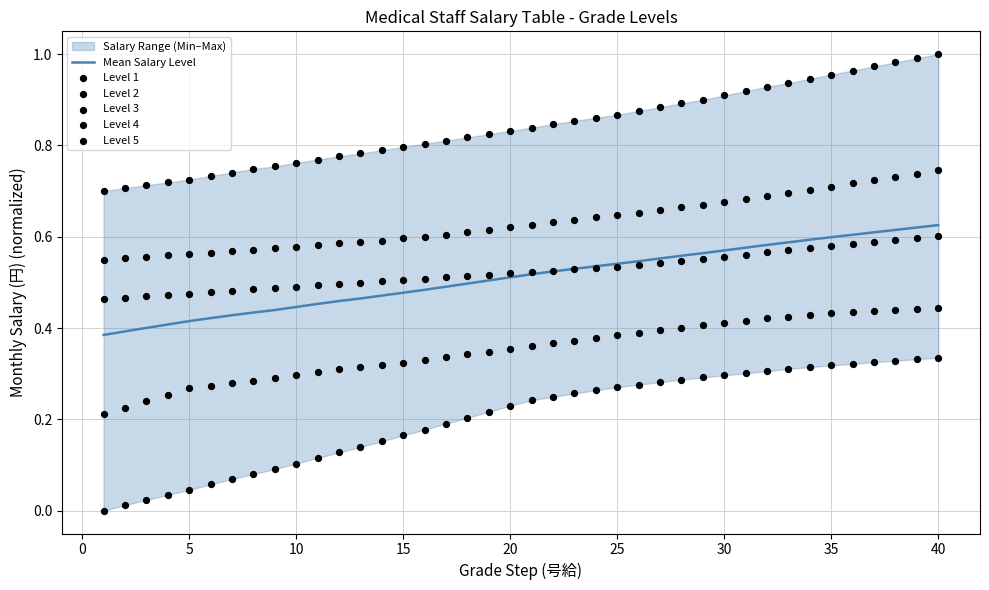

Which series reaches the minimum Y coordinate?

Level 1